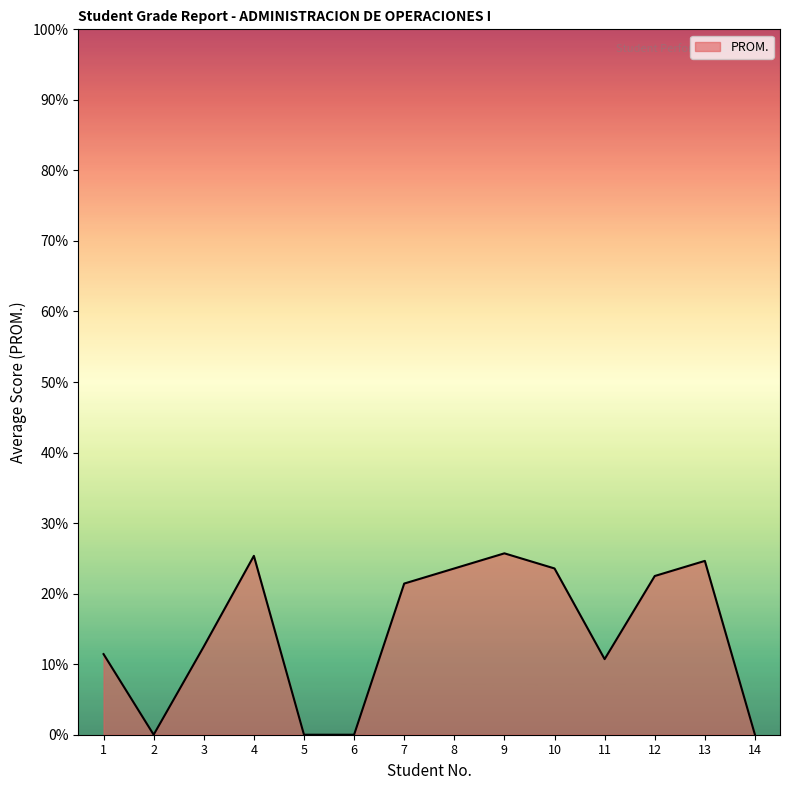

What is the change in value from 5 to 13?

+24.6